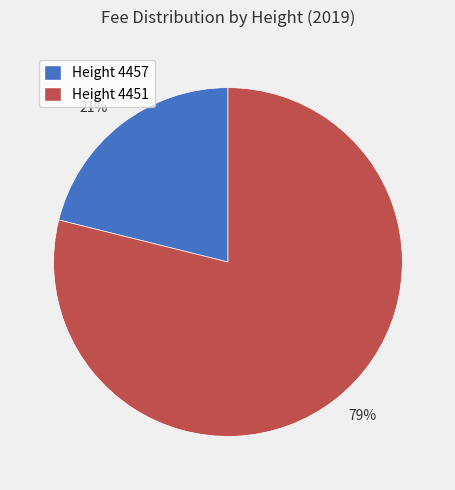

Between 21% and 79%, which is larger?

79%